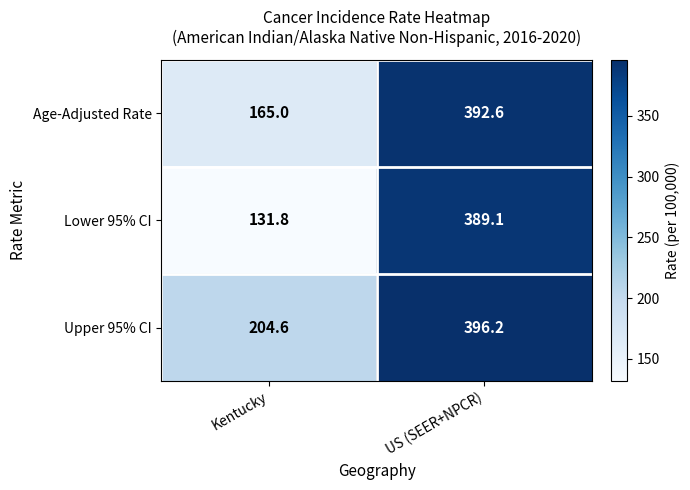

Reading left to right, what are all the values shown in this chart?

Age-Adjusted Rate: 165.0	392.6
Lower 95% CI: 131.8	389.1
Upper 95% CI: 204.6	396.2